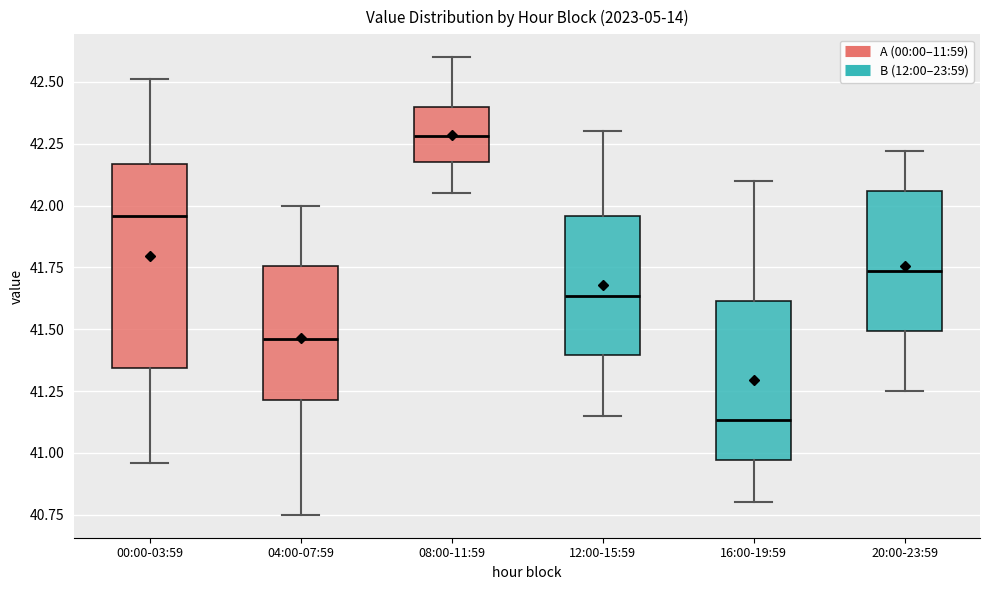

Which box is the tallest, from its lower edge to its upper edge?

00:00-03:59